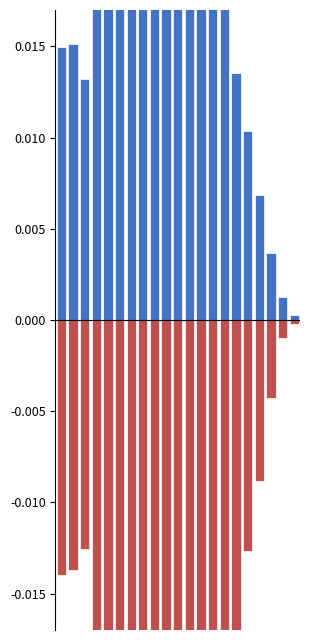

At how many categories does at least one series exceed 0?

21